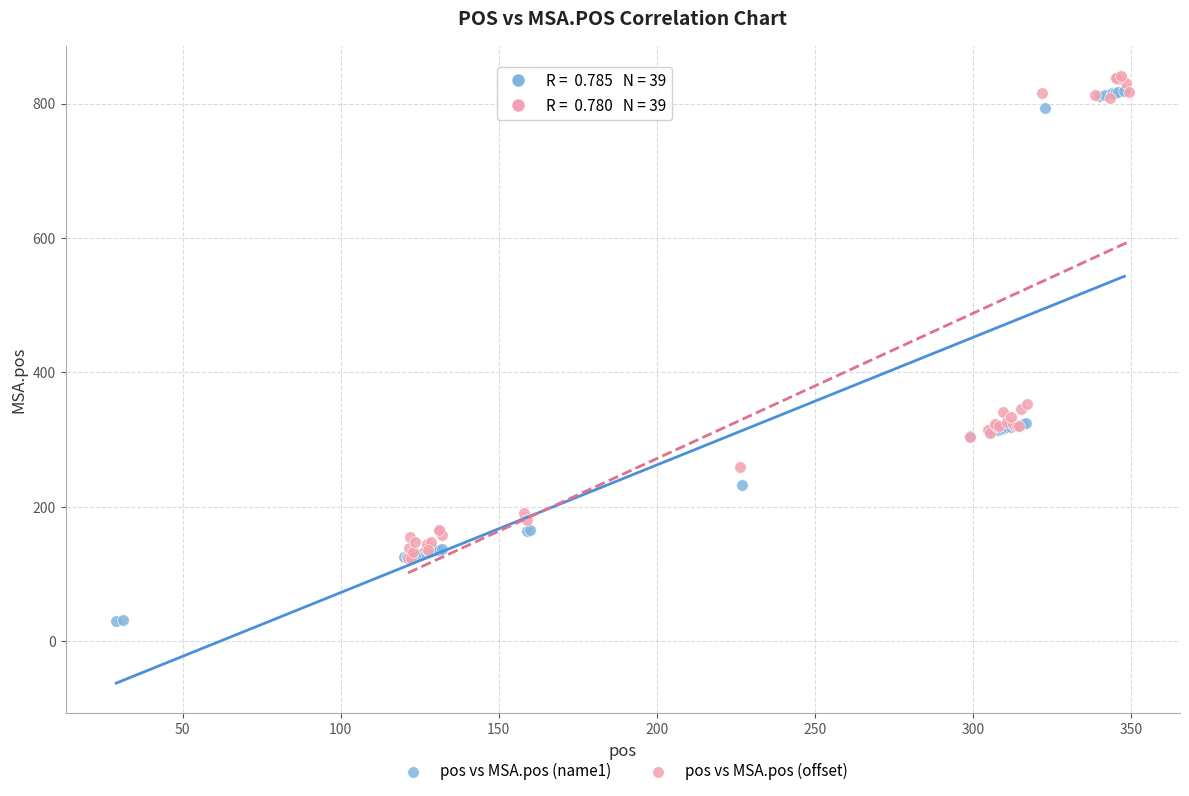

Which series reaches the minimum Y coordinate?

pos vs MSA.pos (name1)